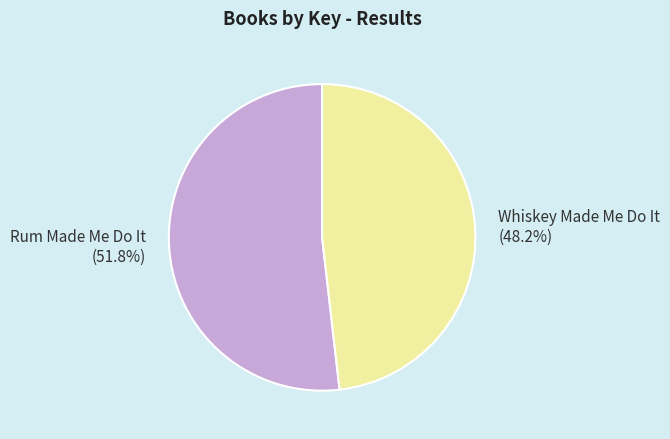

Rank the categories by value from highest to lowest.

Rum Made Me Do It, Whiskey Made Me Do It